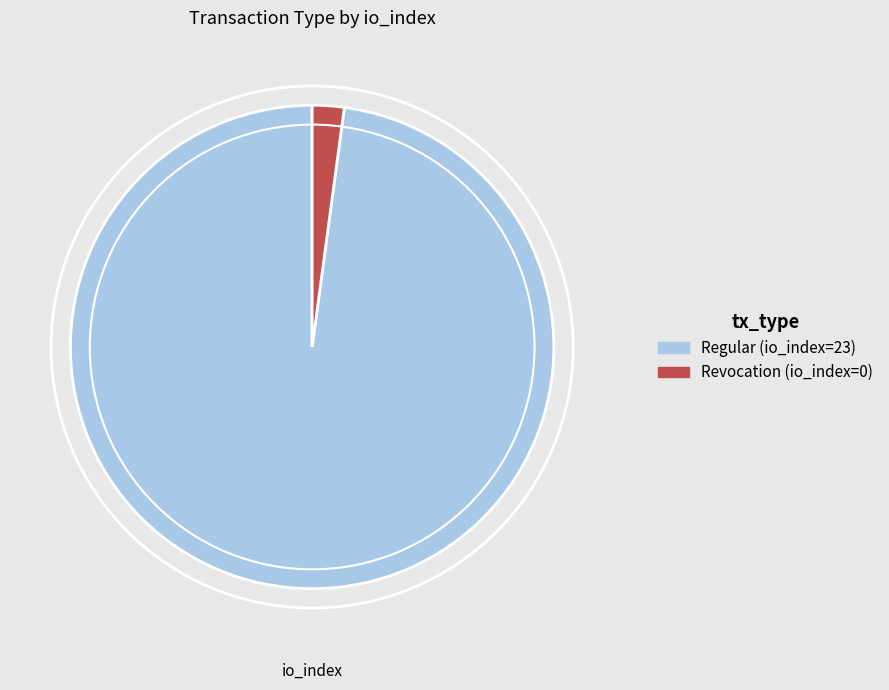

Do Revocation (io_index=0) and Regular (io_index=23) together represent more than half of the pie?

Yes